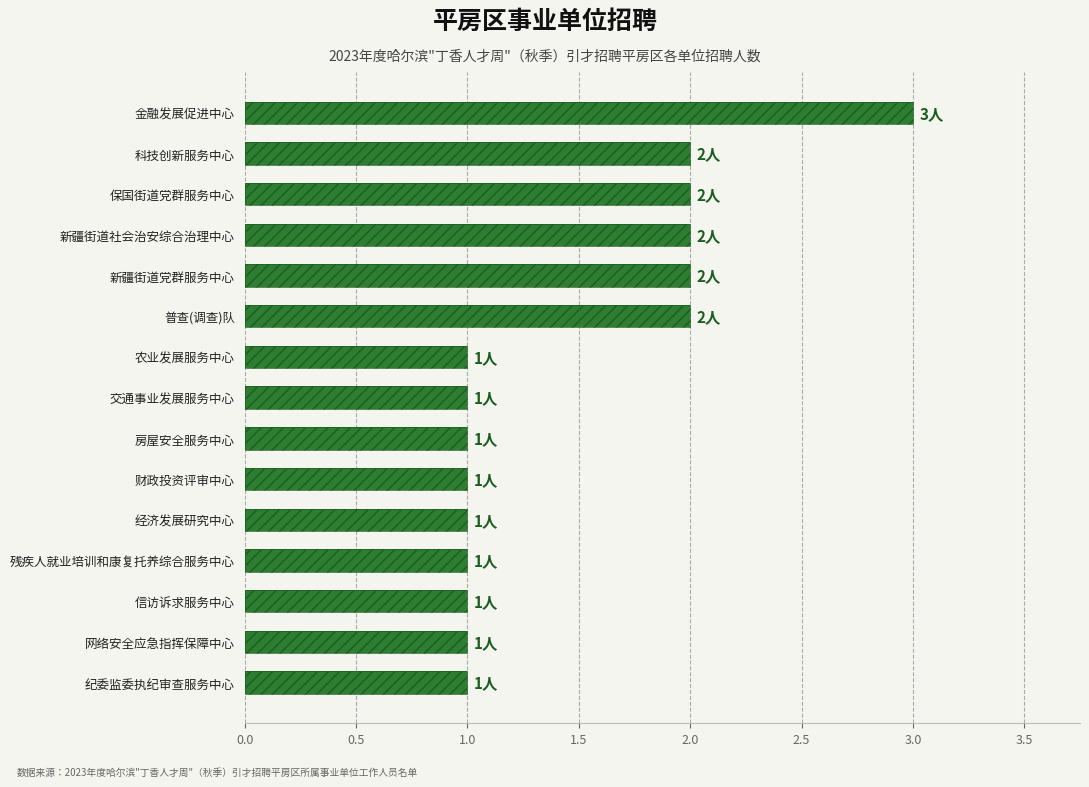

Is it true that the value at 农业发展服务中心 is 1?

False